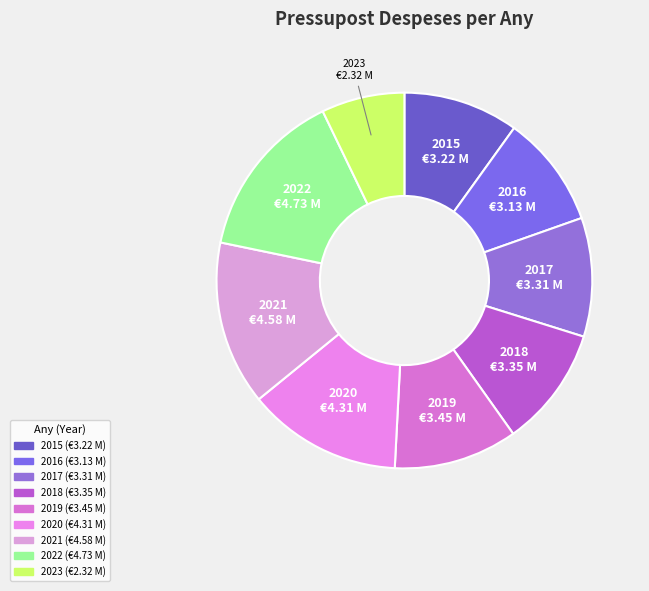

Does 2022 account for over 50% of the chart?

No